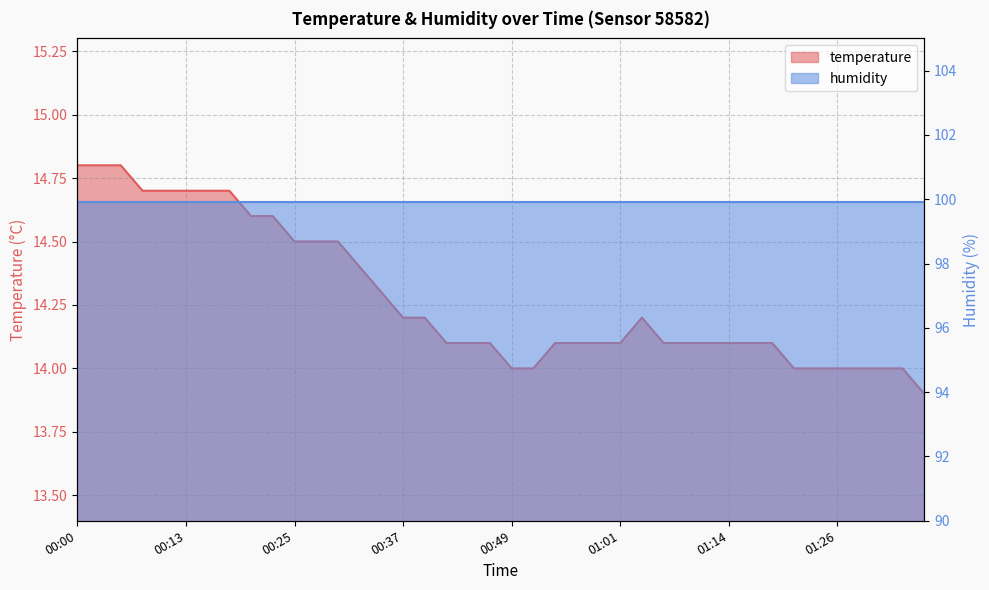

Count the number of categories in the chart.

40